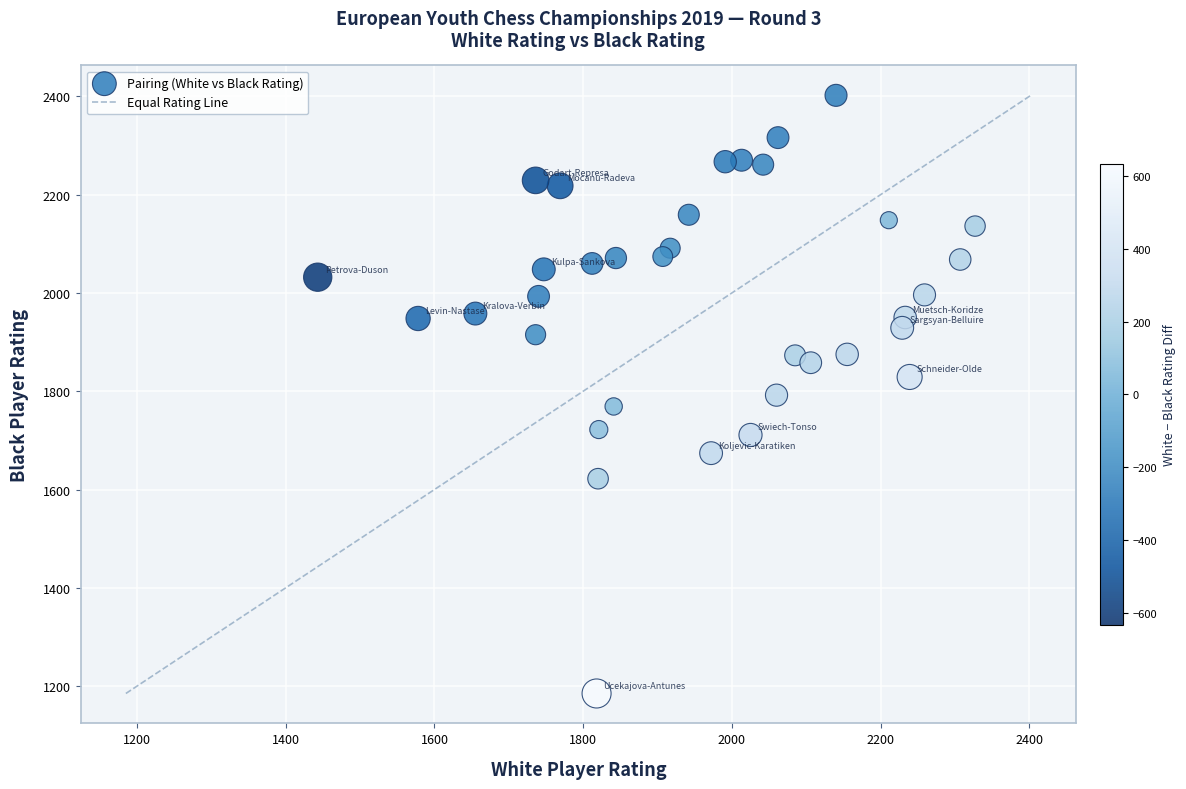

What is the range of Y values (max minus min)?

1217